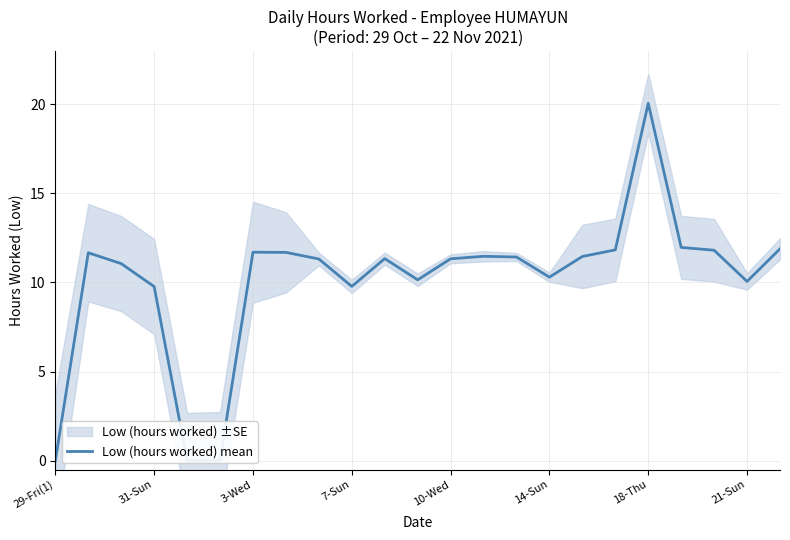

Reading left to right, transcribe all the data shown in this chart.

0.0	11.7	11.1	9.8	0.0	0.0	11.7	11.7	11.3	9.8	11.3	10.2	11.3	11.5	11.4	10.3	11.5	11.8	20.1	12.0	11.8	10.1	11.9